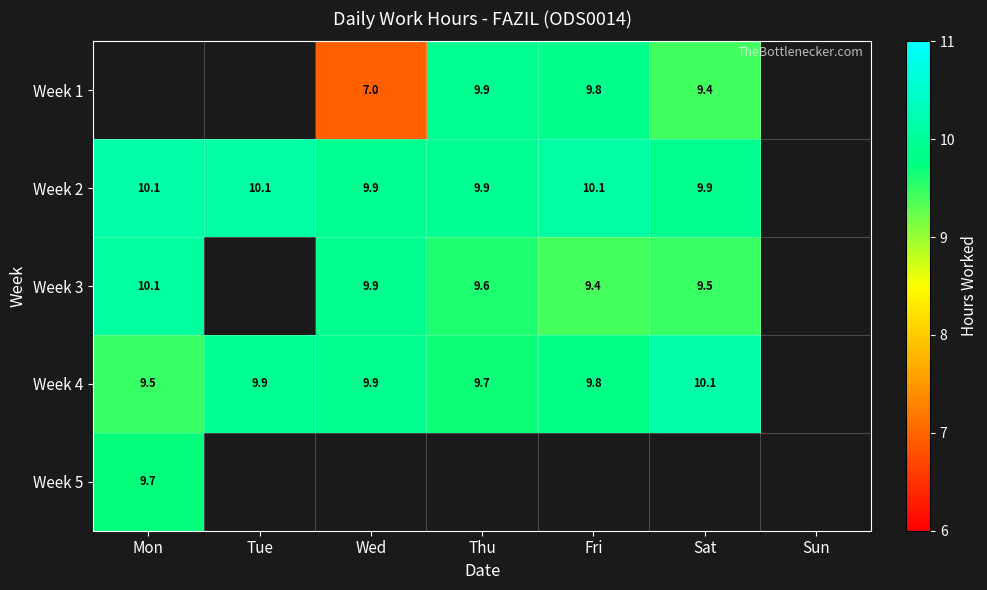

Is the value of Week 3 at Fri greater than the value of Week 2 at Sat?

No